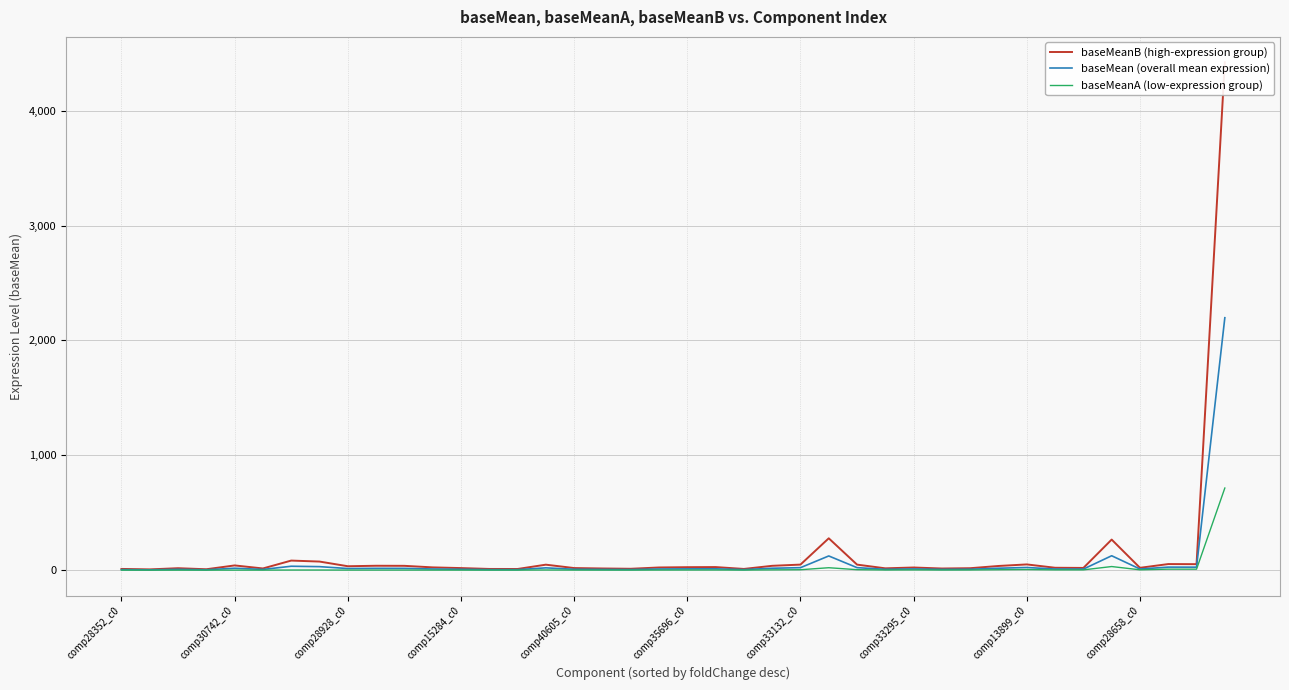

What is the difference between the second highest and second lowest values in the baseMeanB (high-expression group) series?

269.5